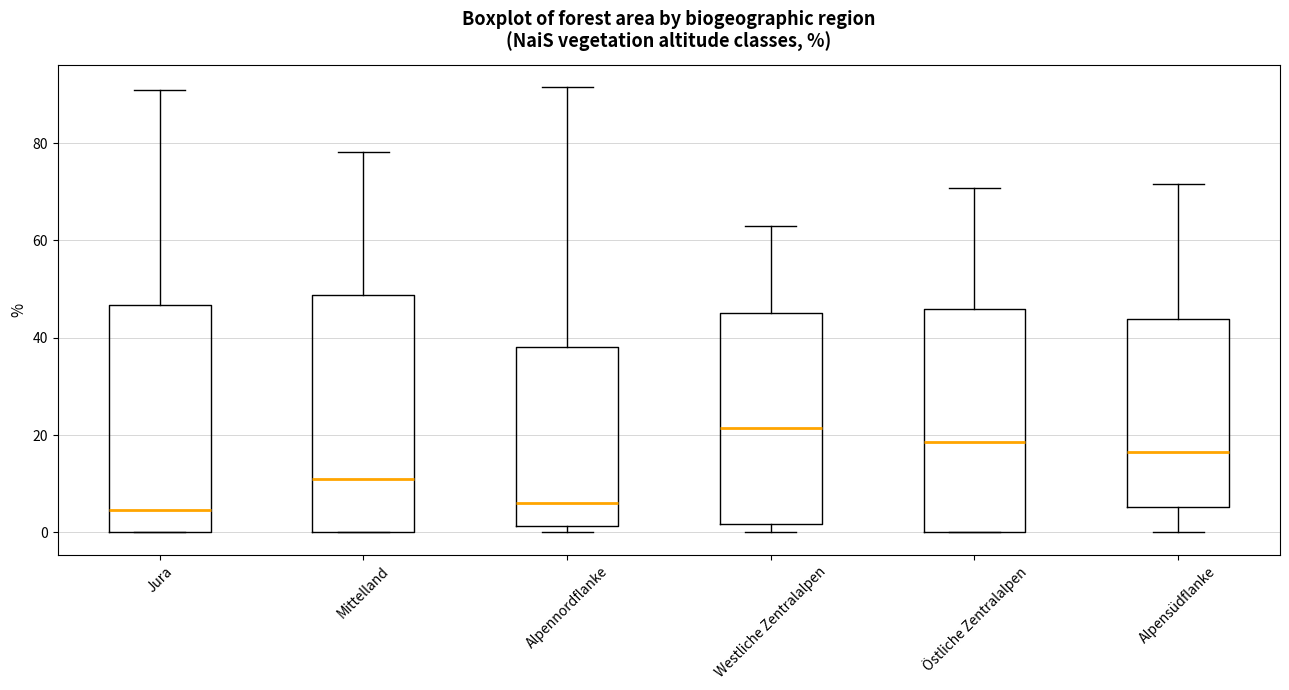

Reading left to right, read every box against the y-axis: the position of its median line, the range the box covers, and the ends of its whiskers. The values are not printed on the chart, so give them approximately, as read against the axis.

Jura: median 4, box 0 to 46, whiskers 0 to 92
Mittelland: median 10, box 0 to 48, whiskers 0 to 78
Alpennordflanke: median 6, box 2 to 38, whiskers 0 to 92
Westliche Zentralalpen: median 22, box 2 to 46, whiskers 0 to 64
Östliche Zentralalpen: median 18, box 0 to 46, whiskers 0 to 70
Alpensüdflanke: median 16, box 6 to 44, whiskers 0 to 72